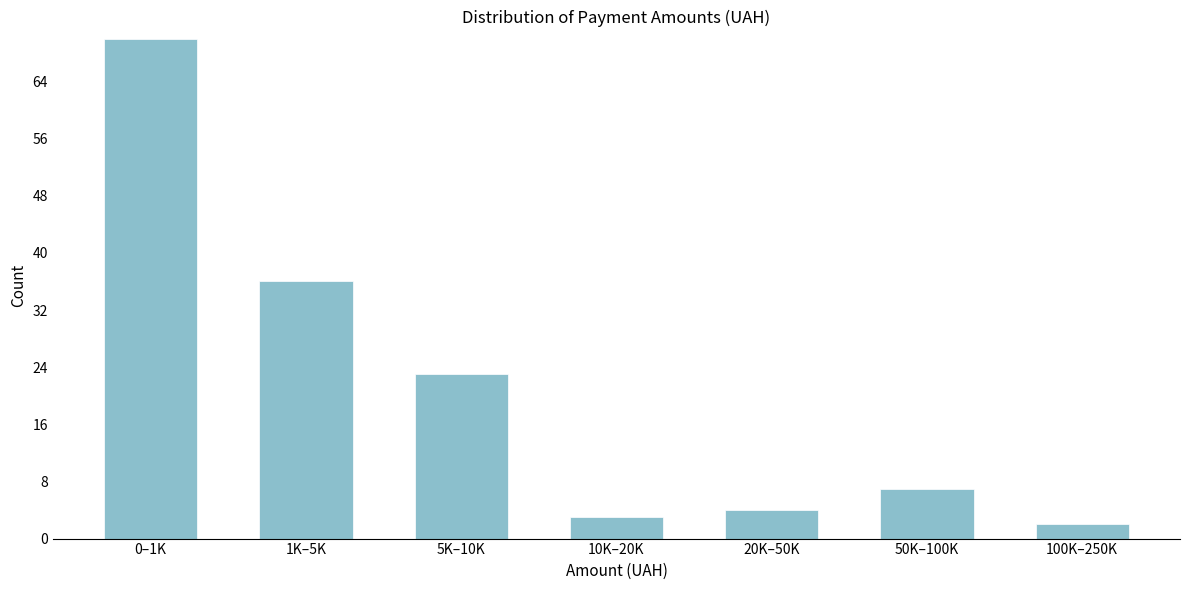

Reading left to right, extract all data points from this chart.

70	36	23	3	4	7	2